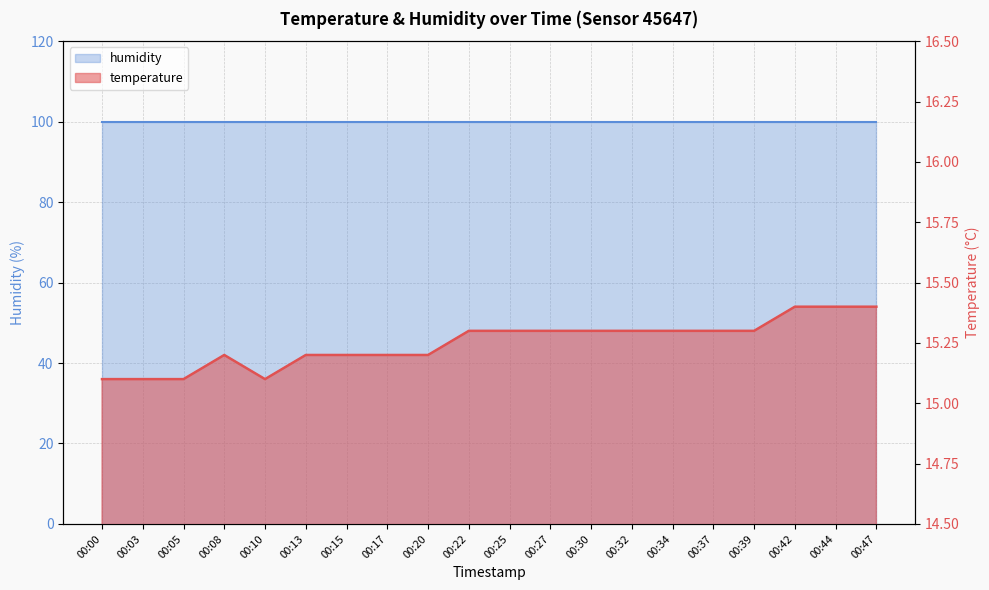

Which has a higher value, 00:20 or 00:30?

00:30